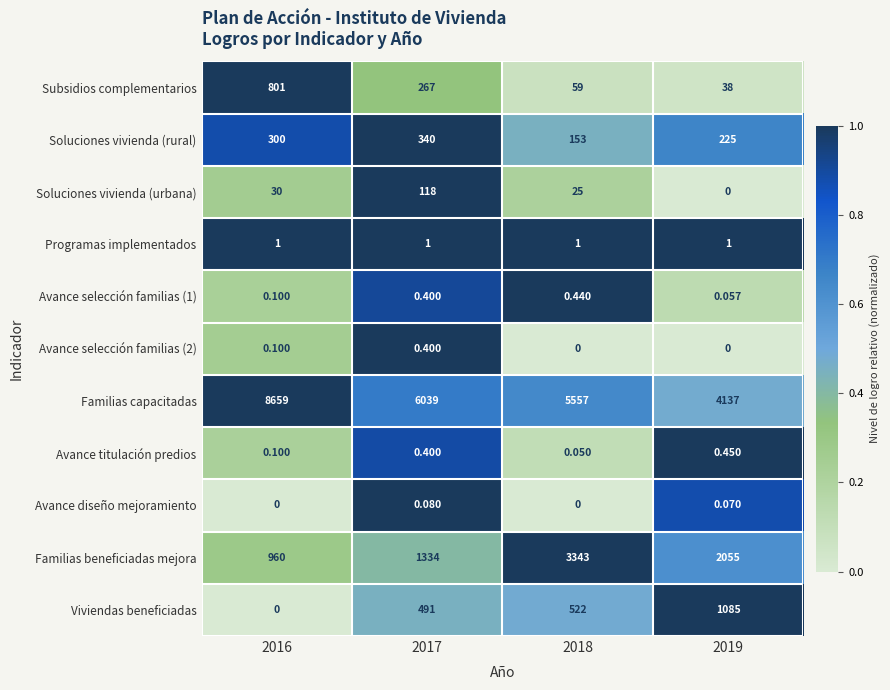

Between 2018 and 2019, which series saw the biggest shift?

Familias capacitadas